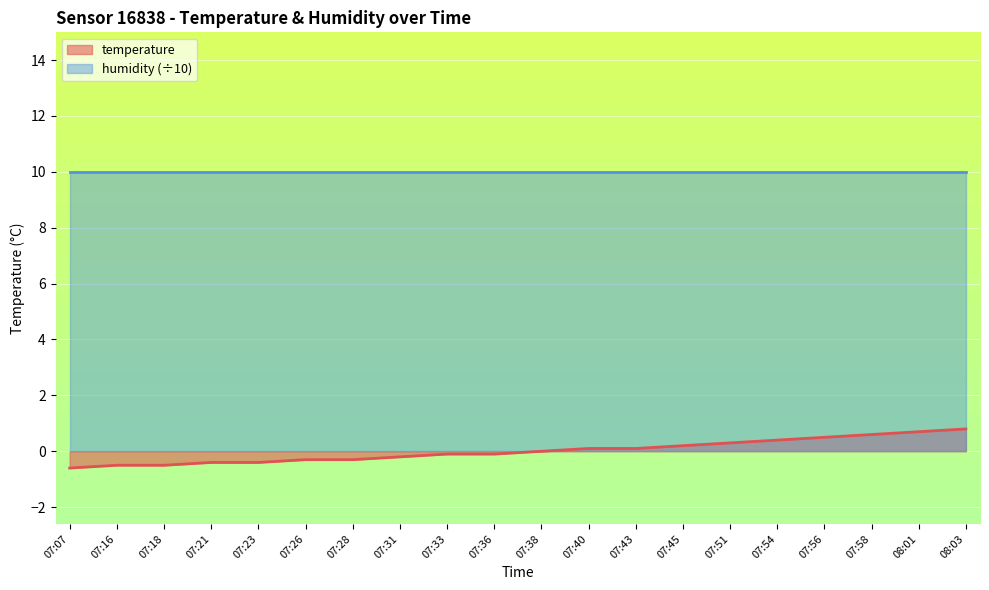

How many values are above zero?

9